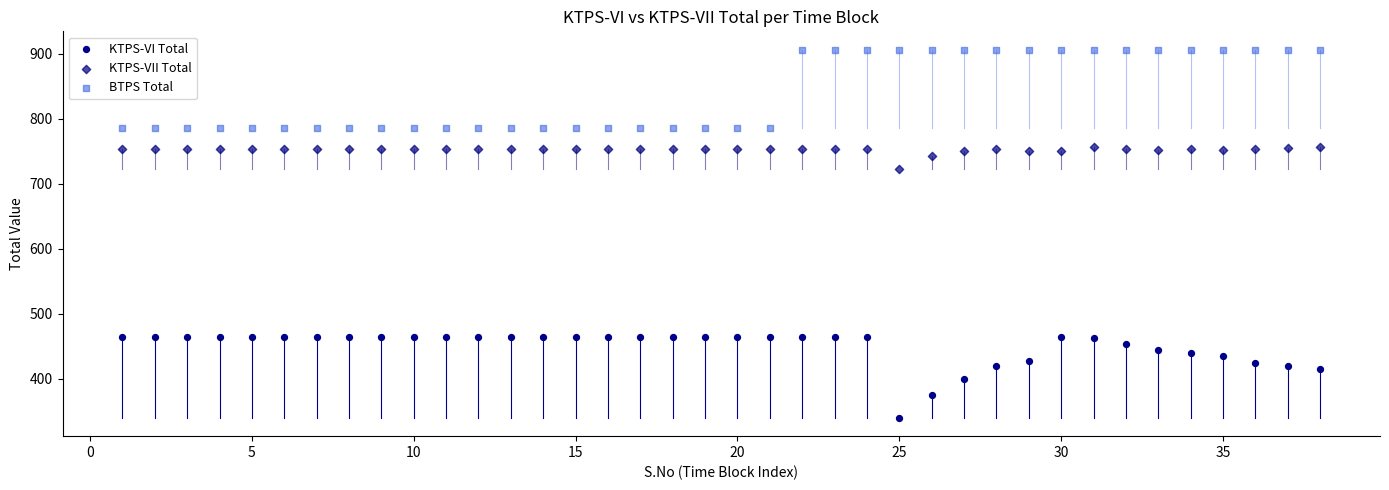

What are all the series names shown in the legend?

KTPS-VI Total, KTPS-VII Total, BTPS Total